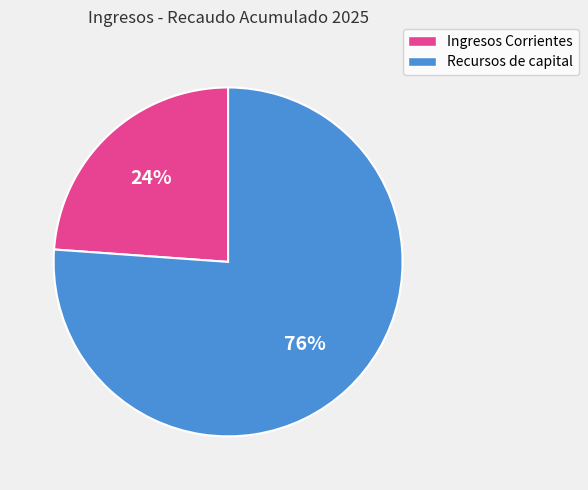

To the nearest percent, what is the difference between the largest and smallest slice percentages?

52%